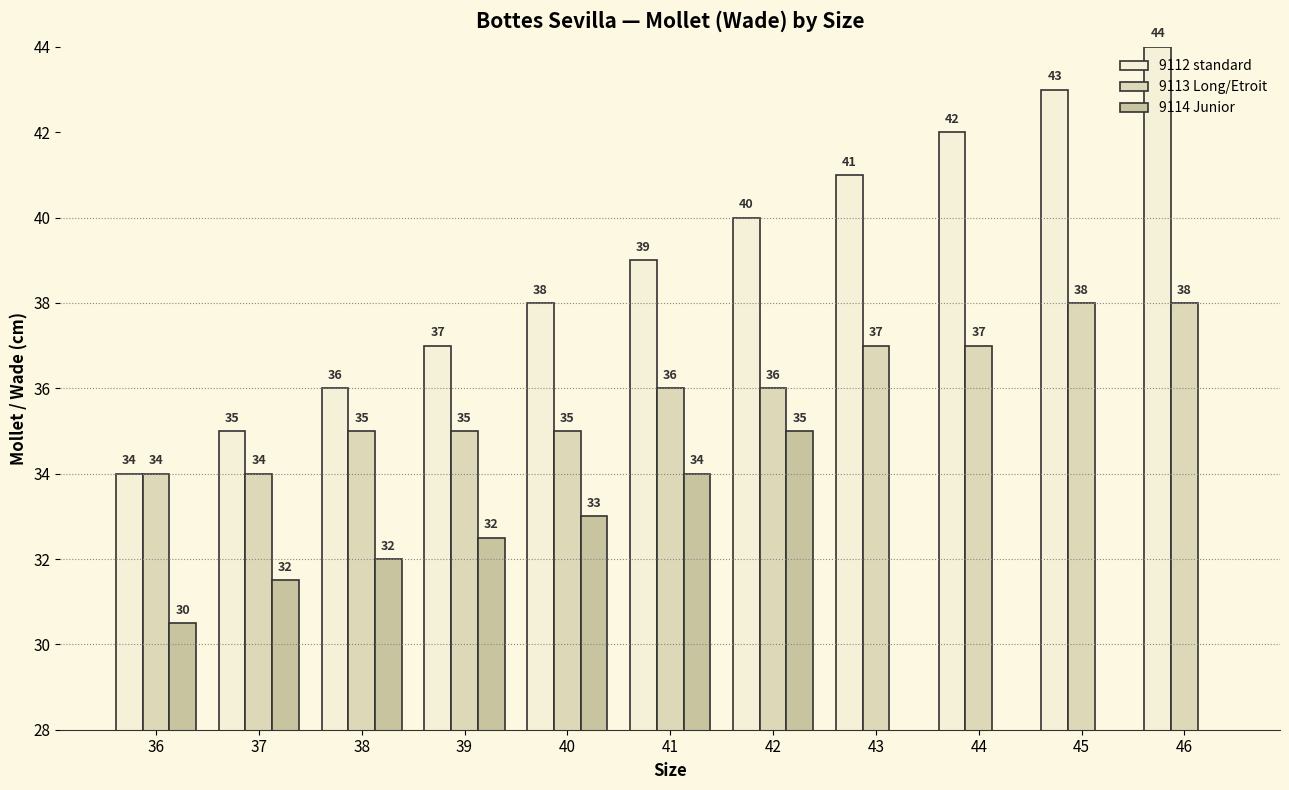

The 9114 Junior series shows 51.4 at 39. True or false?

False